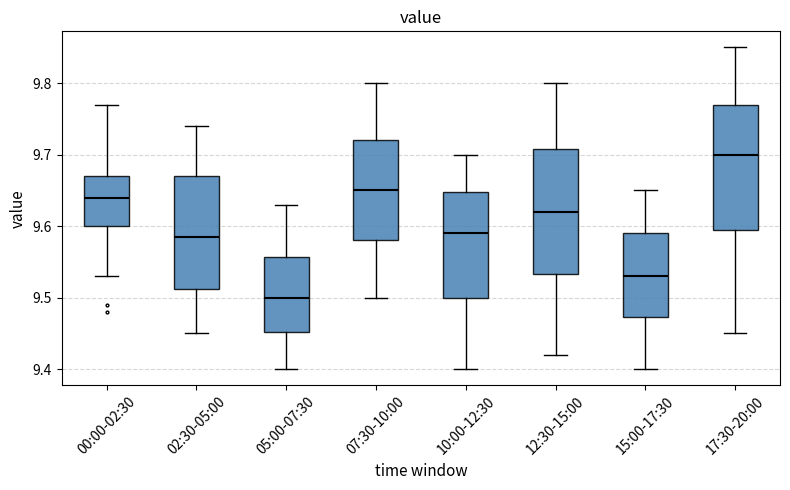

Reading left to right, read every box against the y-axis: the position of its median line, the range the box covers, and the ends of its whiskers. The values are not printed on the chart, so give them approximately, as read against the axis.

00:00-02:30: median 9.64, box 9.60 to 9.67, whiskers 9.53 to 9.77
02:30-05:00: median 9.59, box 9.51 to 9.67, whiskers 9.45 to 9.74
05:00-07:30: median 9.50, box 9.45 to 9.56, whiskers 9.40 to 9.63
07:30-10:00: median 9.65, box 9.58 to 9.72, whiskers 9.50 to 9.80
10:00-12:30: median 9.59, box 9.50 to 9.65, whiskers 9.40 to 9.70
12:30-15:00: median 9.62, box 9.53 to 9.71, whiskers 9.42 to 9.80
15:00-17:30: median 9.53, box 9.47 to 9.59, whiskers 9.40 to 9.65
17:30-20:00: median 9.70, box 9.60 to 9.77, whiskers 9.45 to 9.85